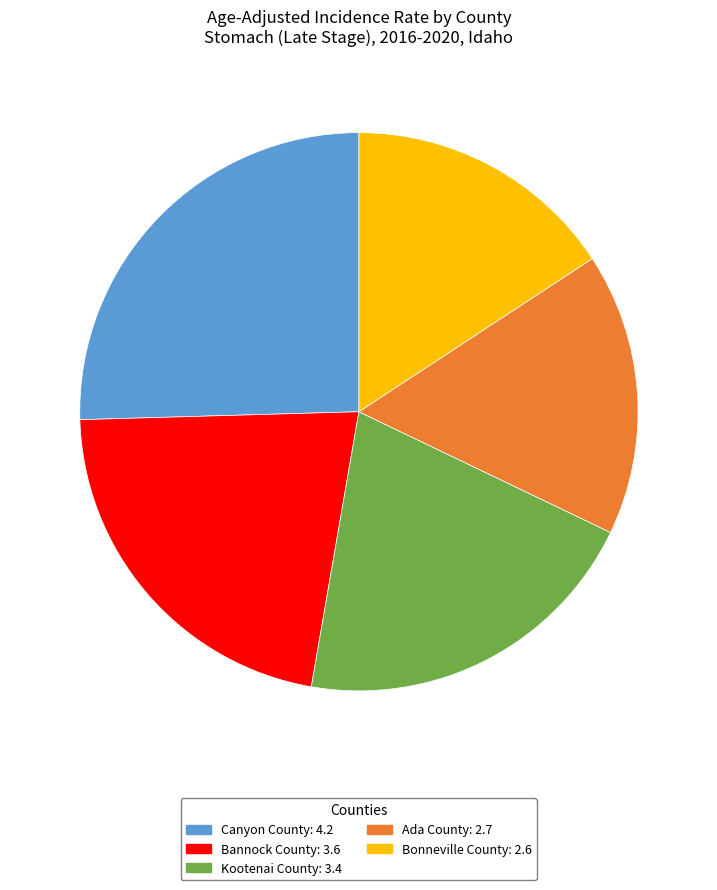

Which category has the smallest portion of the pie?

Bonneville County